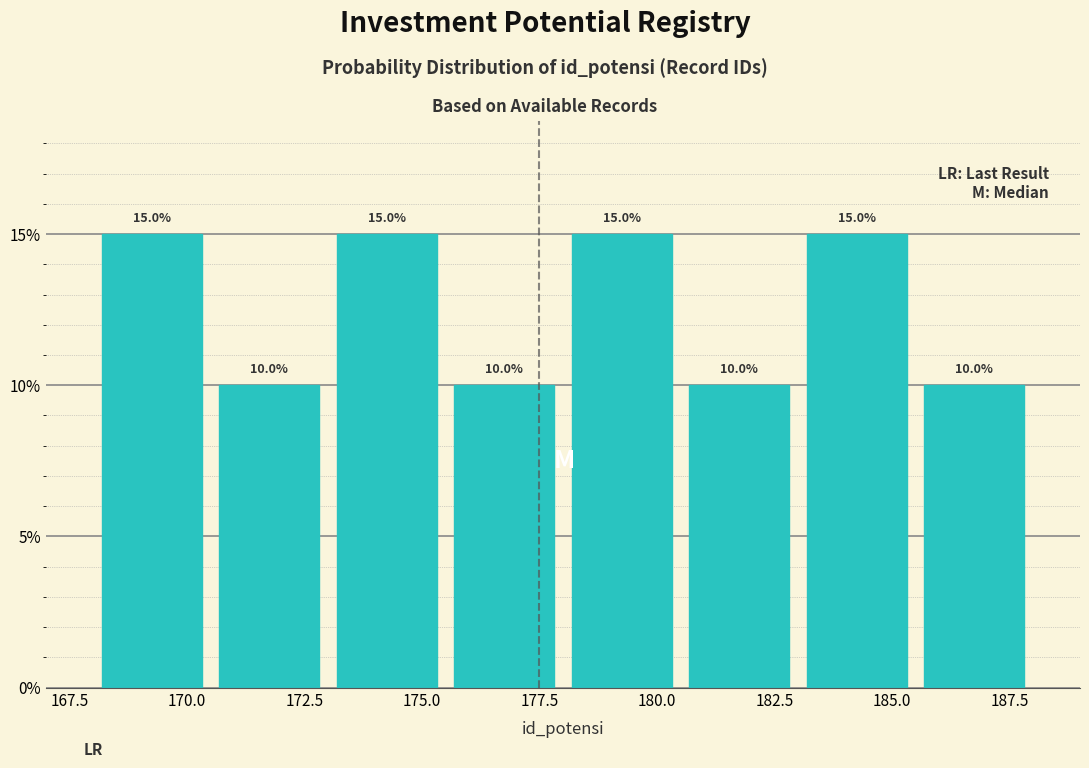

What is the height of the bar covering 180.5 to 183.0 on the x-axis?

10.0